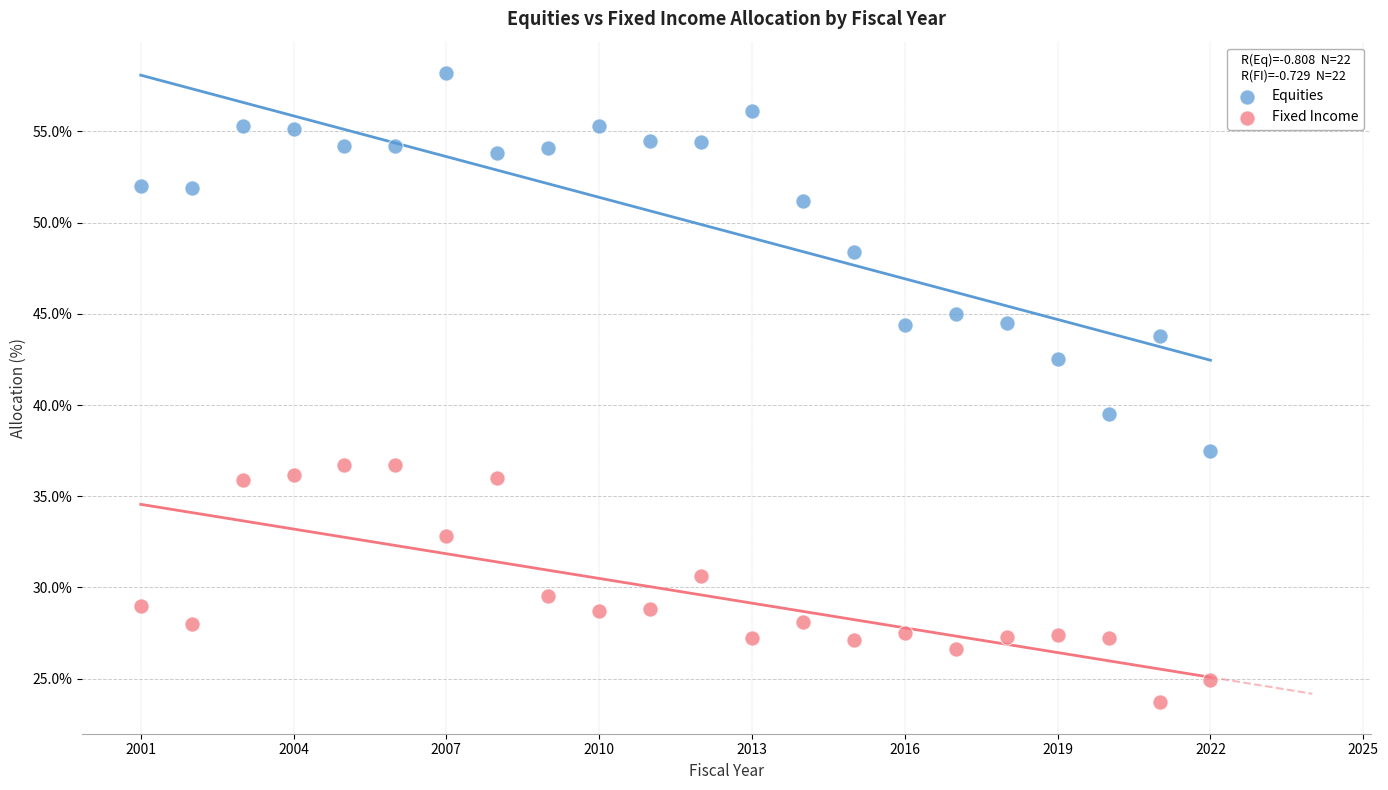

Which series has the largest Y range (max minus min)?

Equities